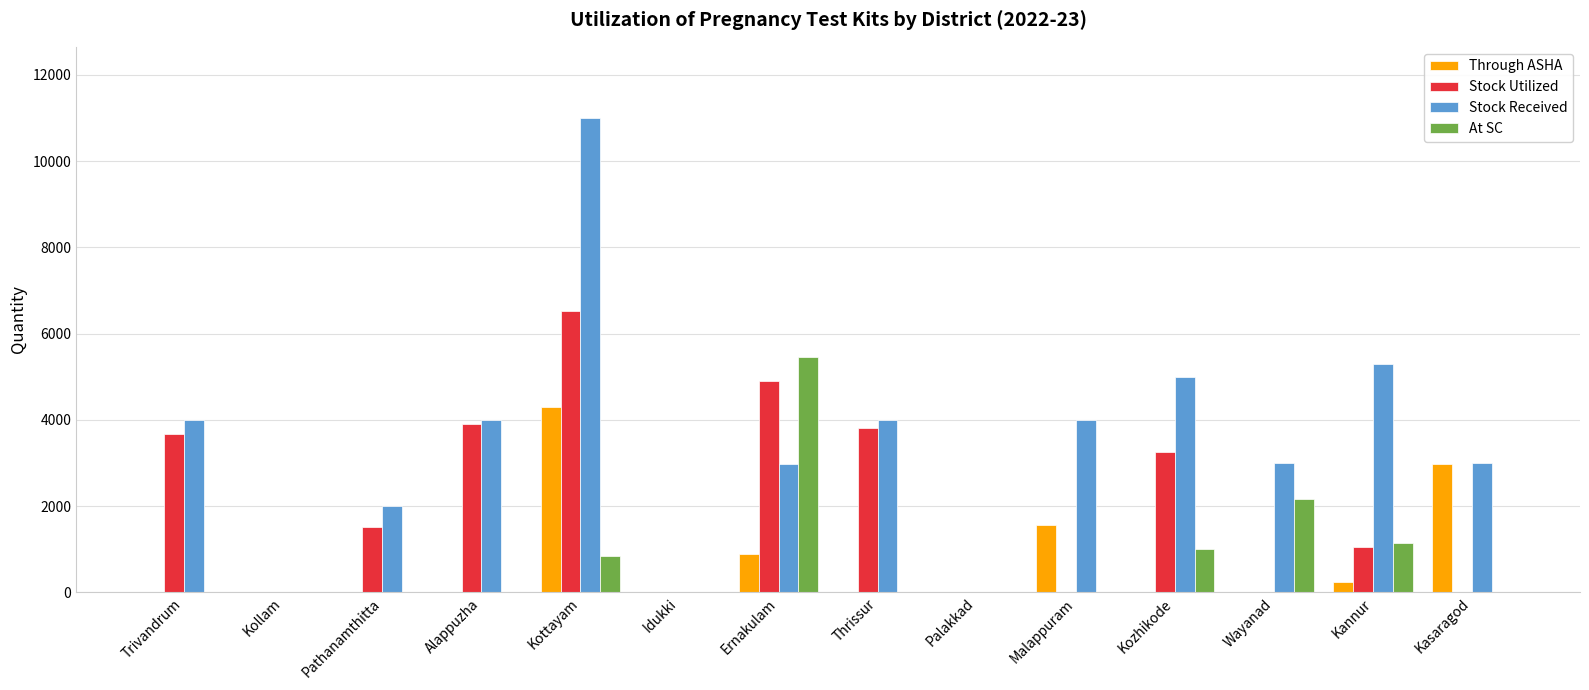

At which category is the sum across all series the highest?

Kottayam